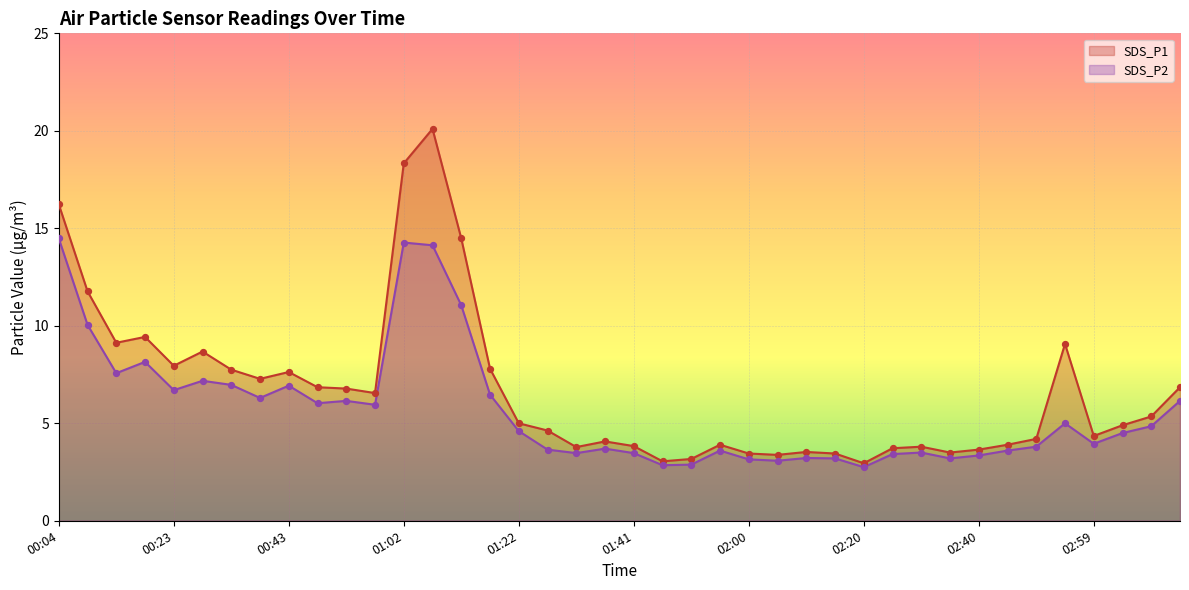

Is the value of SDS_P2 at 02:35 greater than the value of SDS_P1 at 00:43?

No